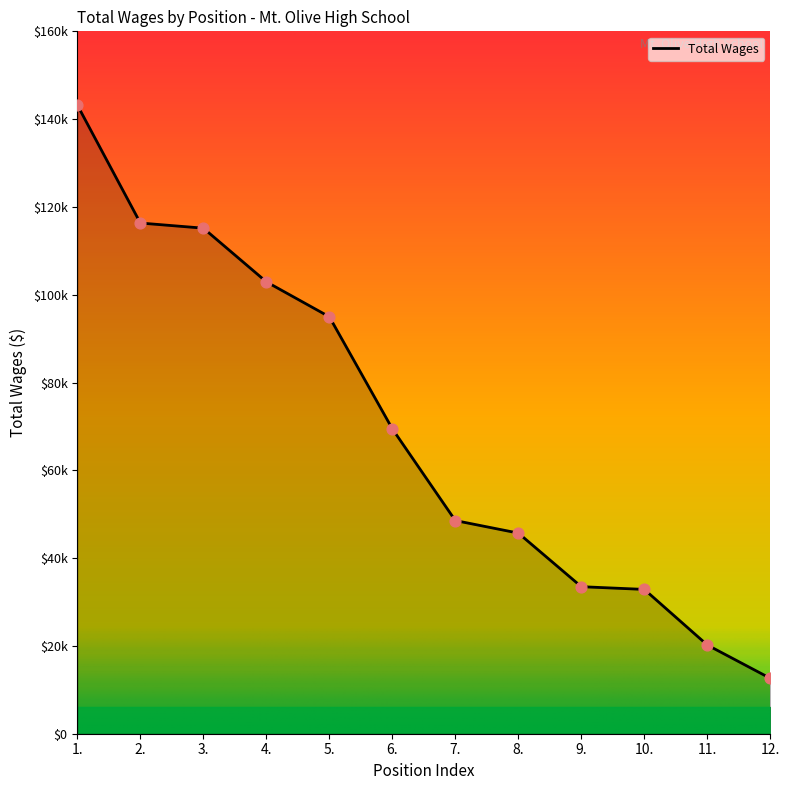

Does the chart have visible grid lines?

No